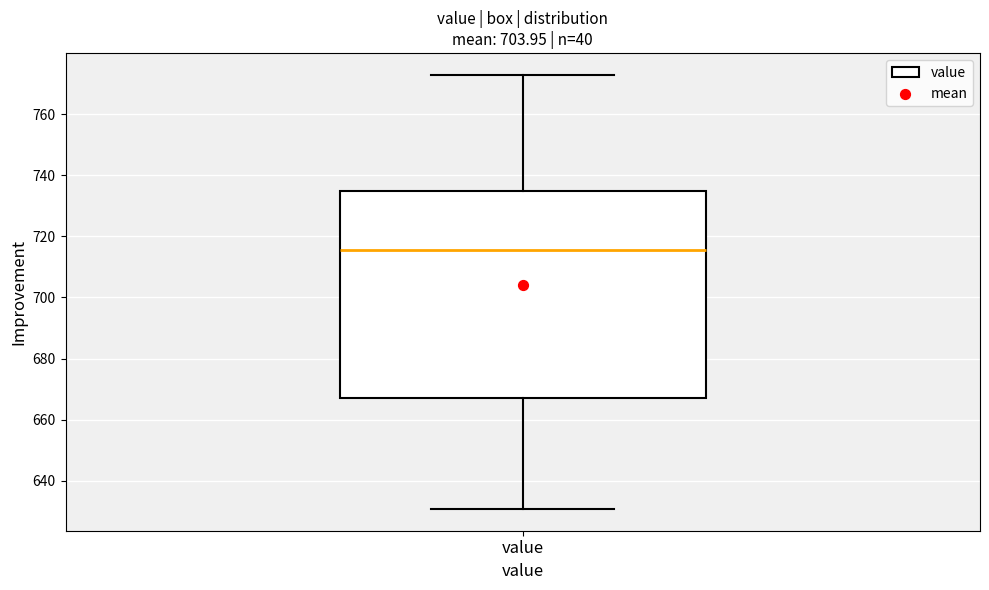

Where does the lower whisker of the box for value end on the y-axis? The values are not printed on the chart, so give them approximately, as read against the axis.

630